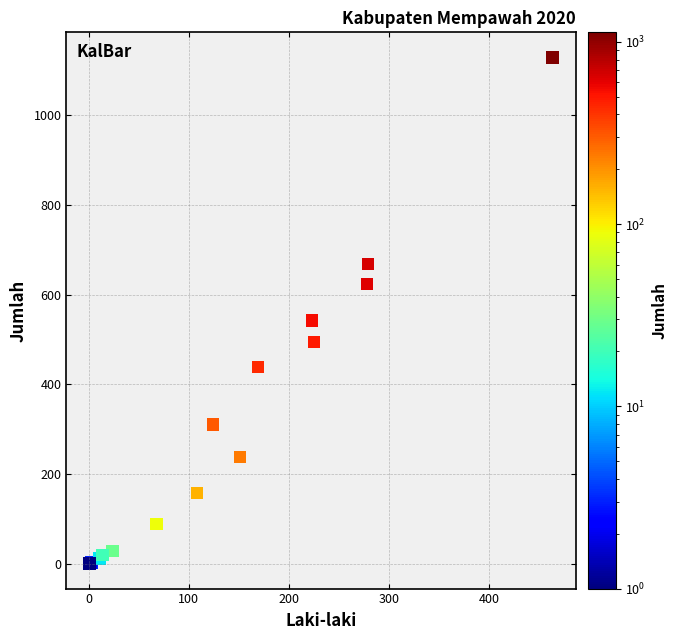

What Y value in the scatter plot is closest to 564?

542